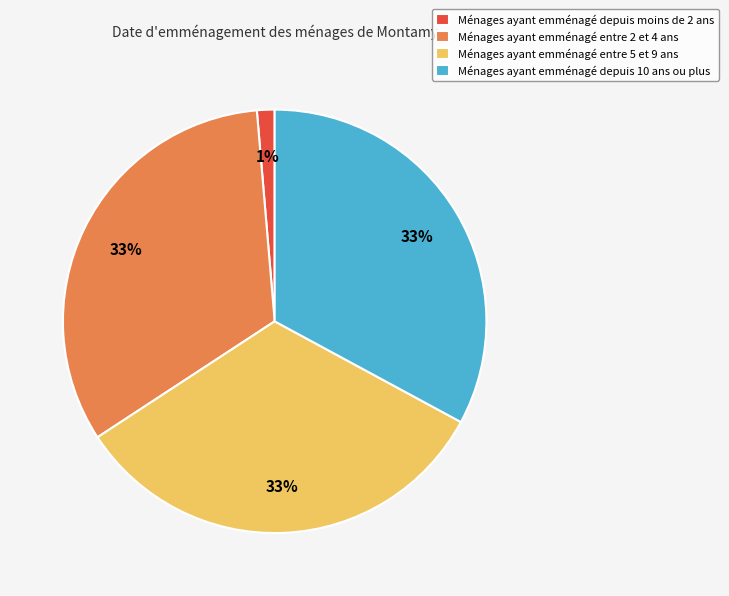

To the nearest percent, what is the difference between the largest and smallest slice percentages?

32%